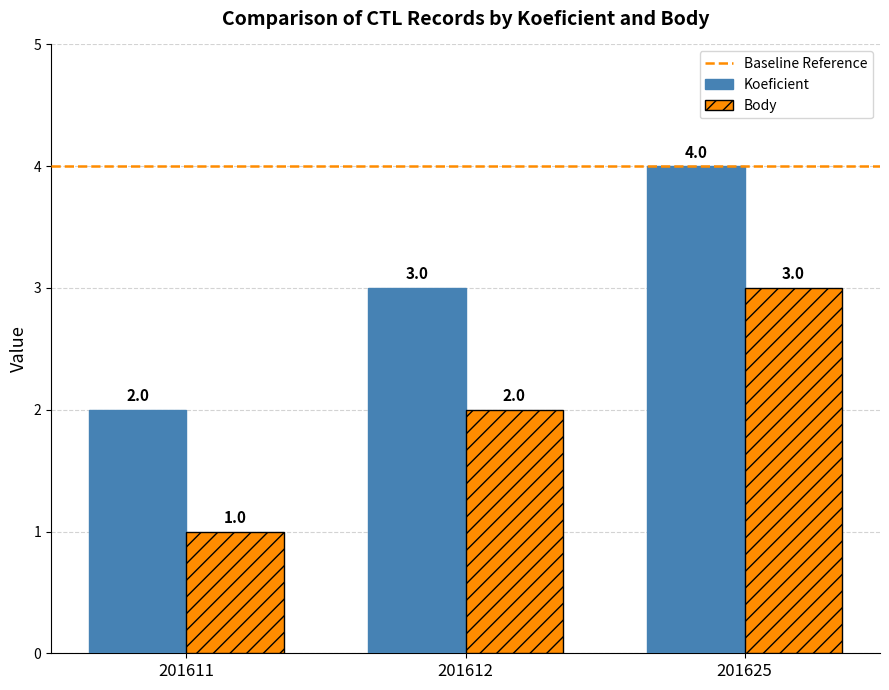

Rank the series by their average value, from lowest to highest.

Body, Koeficient